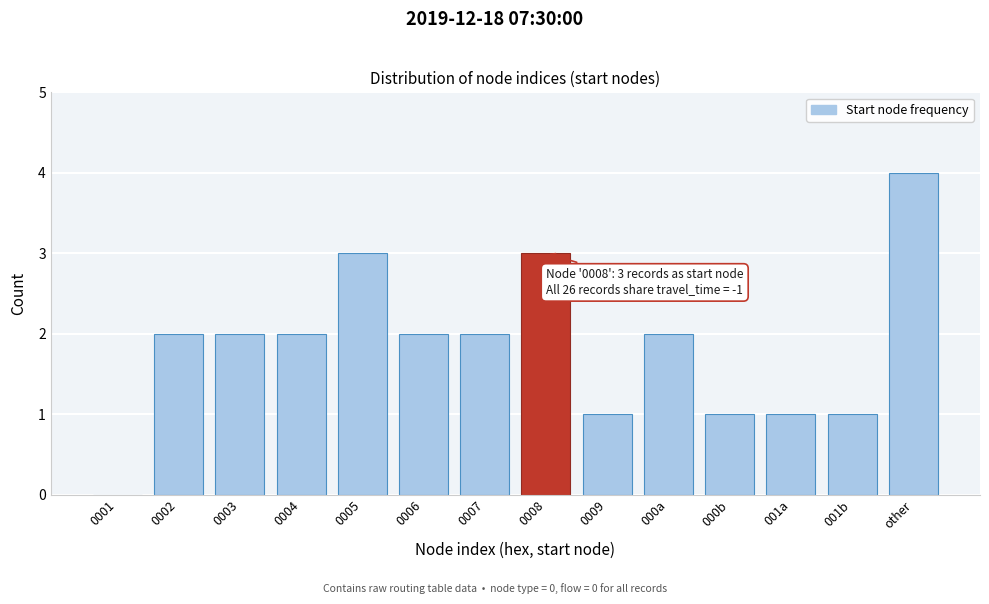

Reading left to right, list all the values displayed in this chart.

0001=0	0002=2	0003=2	0004=2	0005=3	0006=2	0007=2	0008=3	0009=1	000a=2	000b=1	001a=1	001b=1	other=4